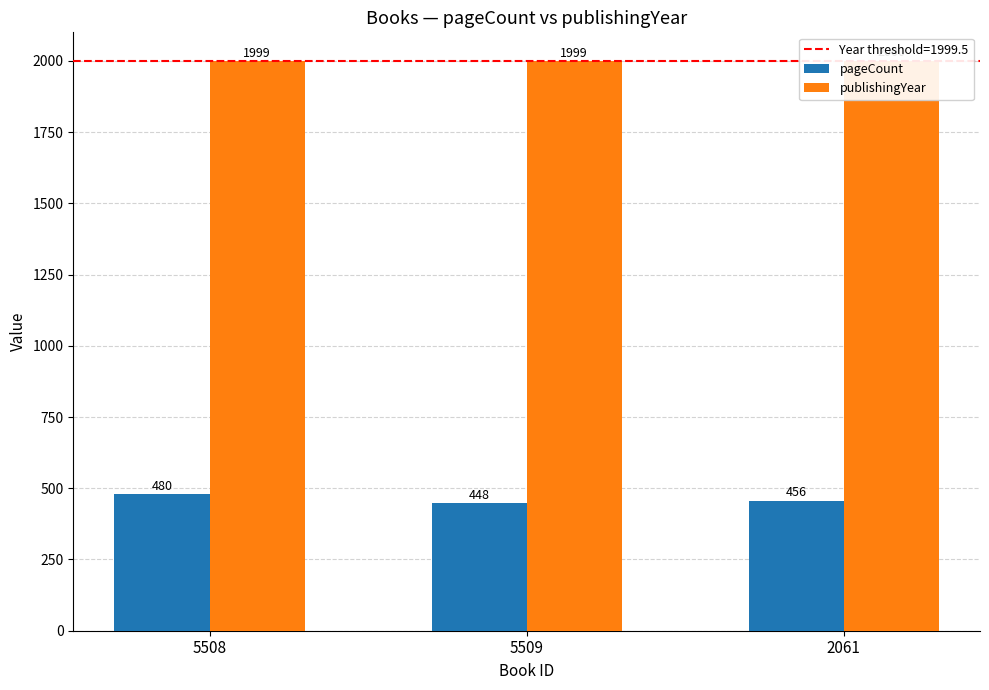

Which series has the largest range (max minus min)?

pageCount